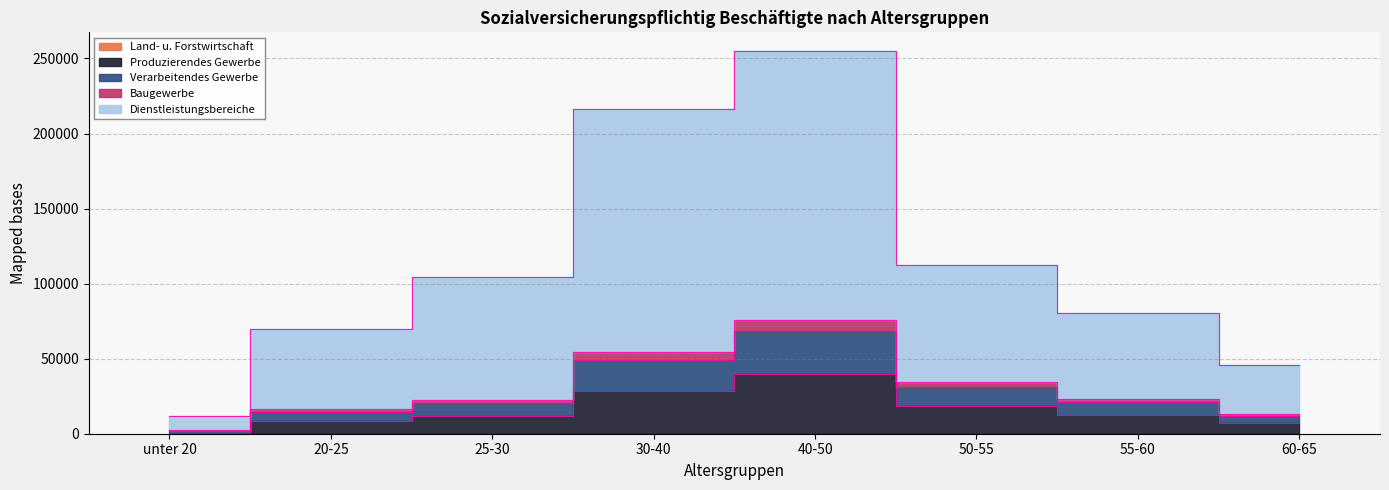

In Verarbeitendes Gewerbe, how many points are higher than both neighbors (excluding endpoints)?

1